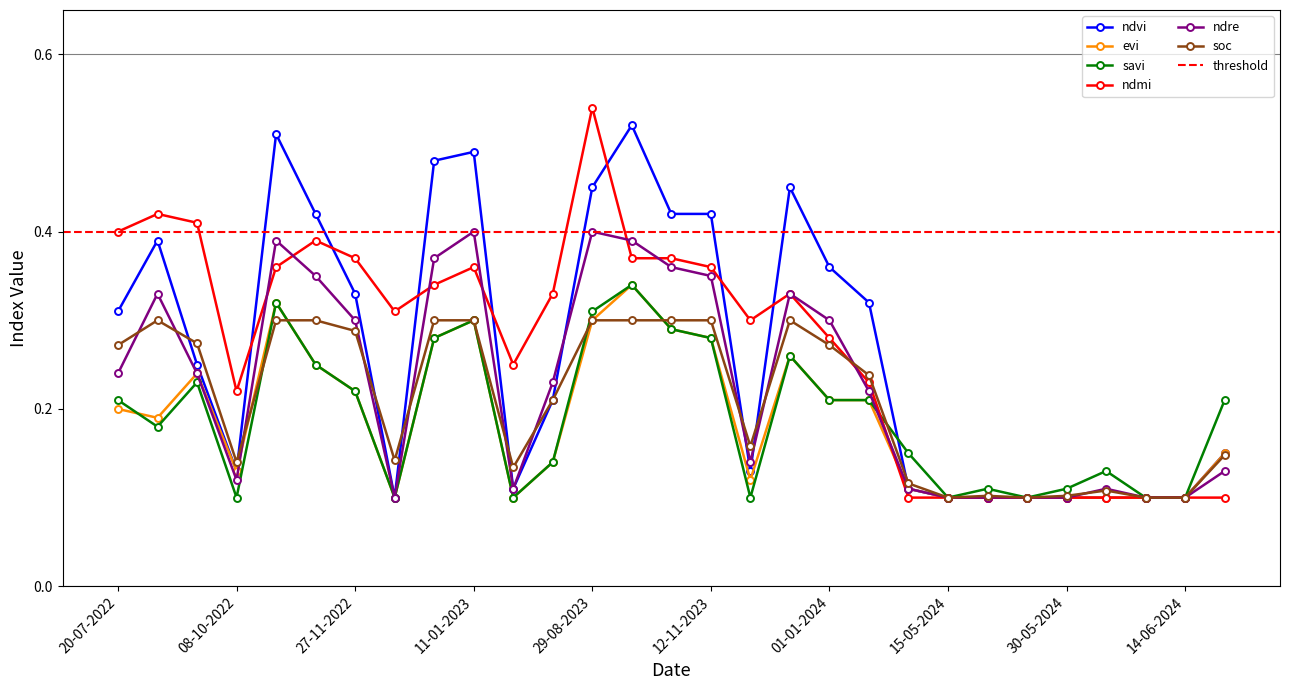

What is the total value across all series at 10-07-2023?

1.3